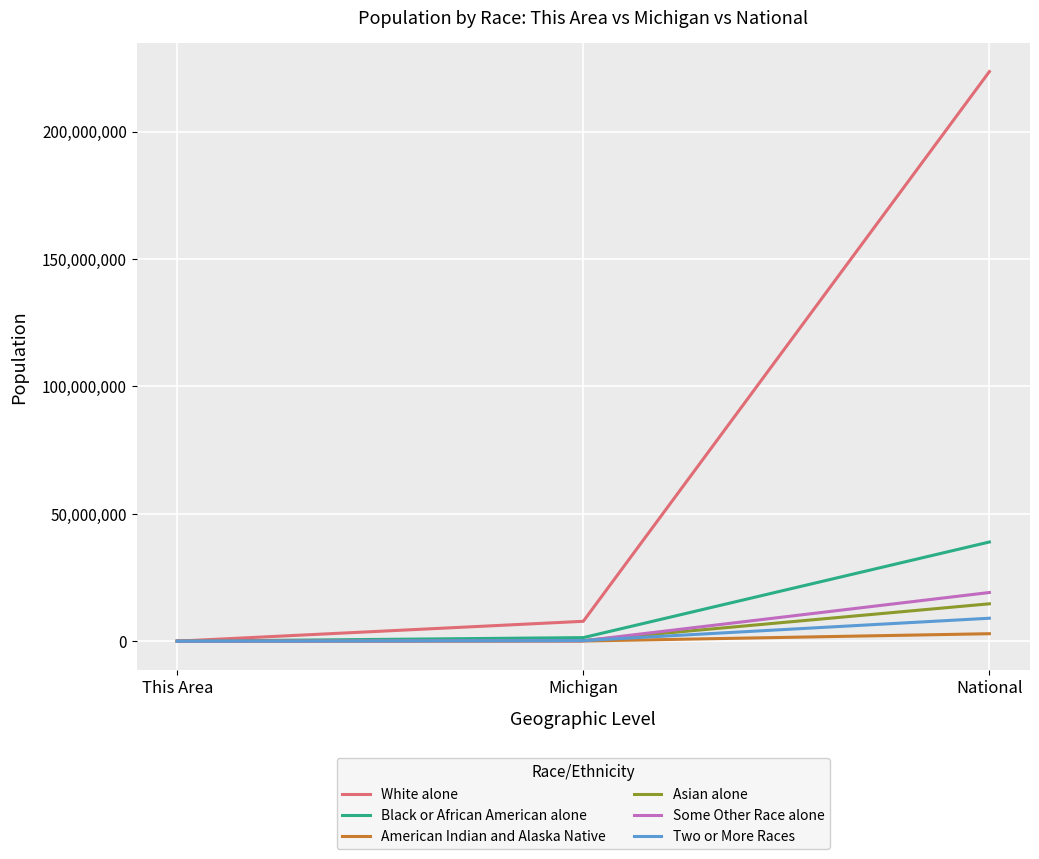

At which category is the sum across all series the highest?

National